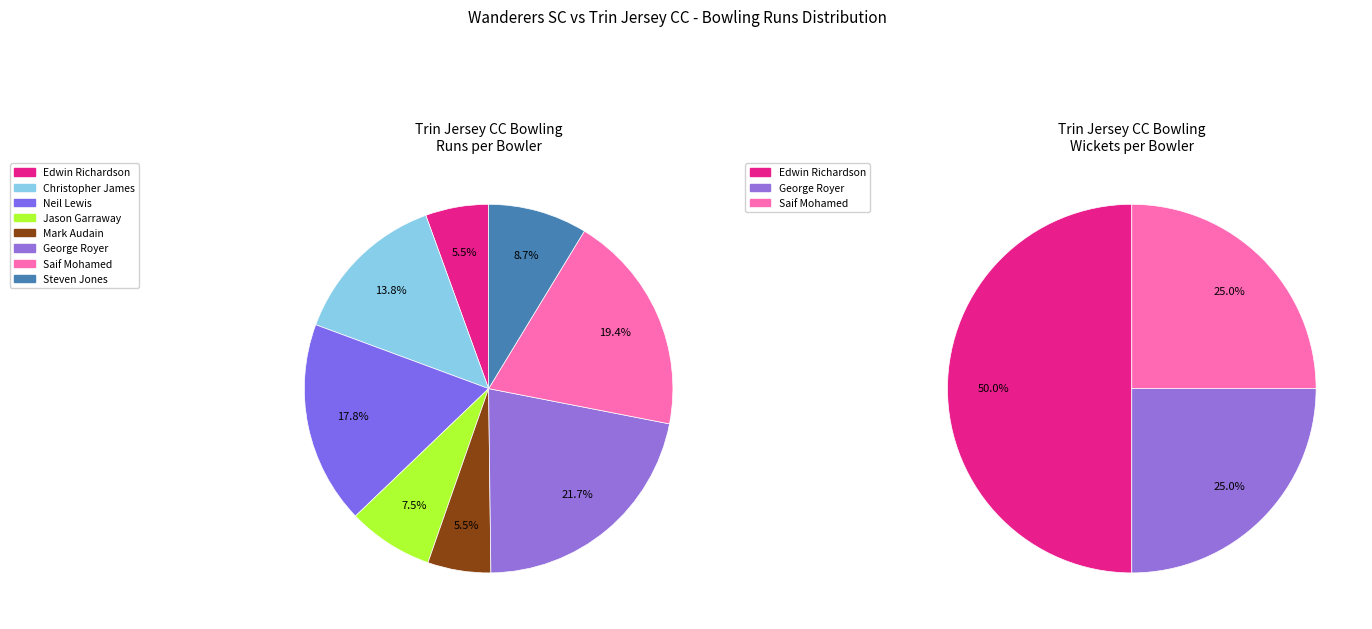

Is there a majority slice in this chart?

No